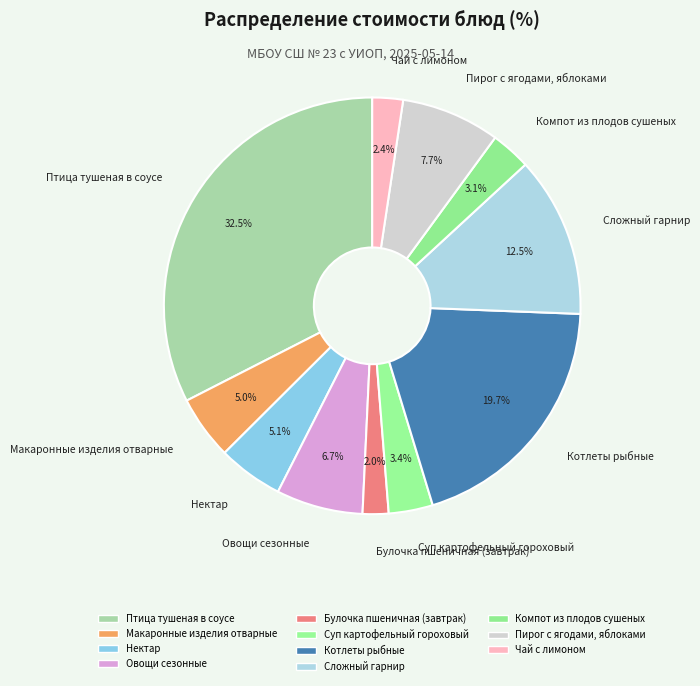

Which slice is the largest?

Птица тушеная в соусе